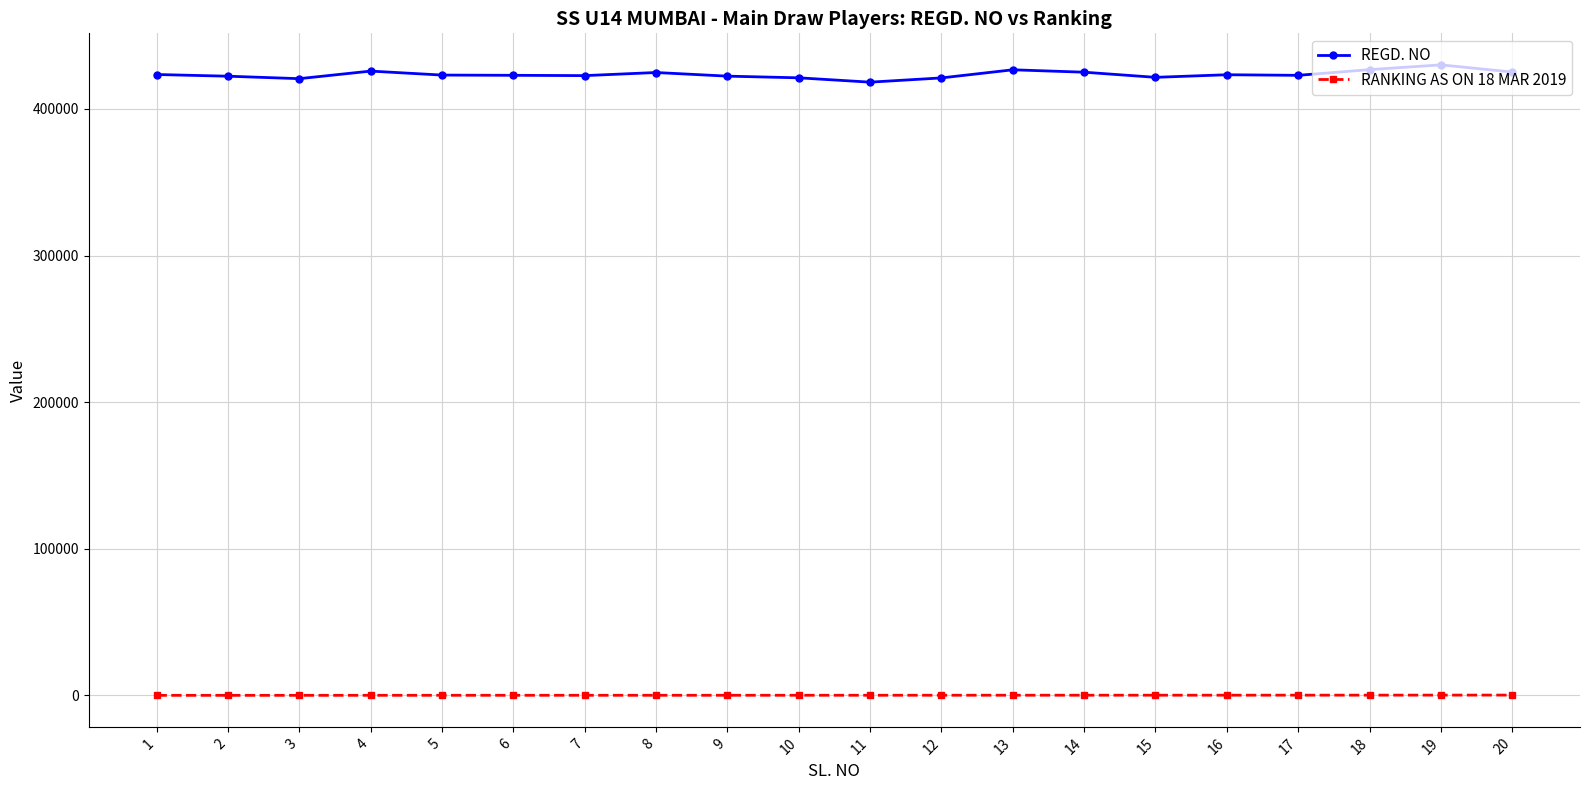

Is the value of RANKING AS ON 18 MAR 2019 at 1 greater than the value of REGD. NO at 16?

No